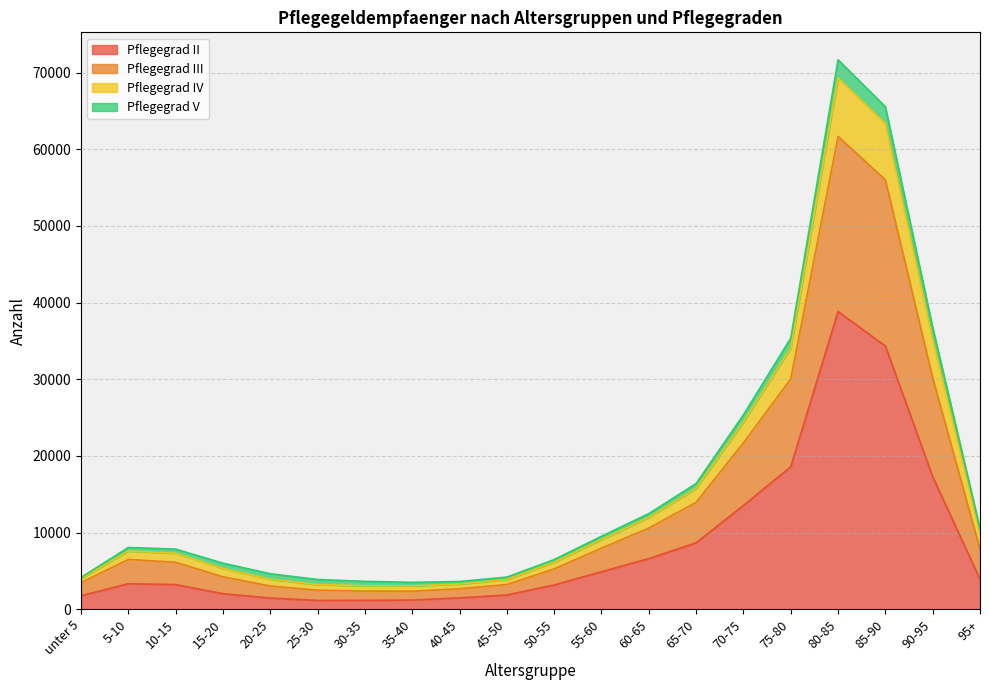

What position from the left is 65-70?

14